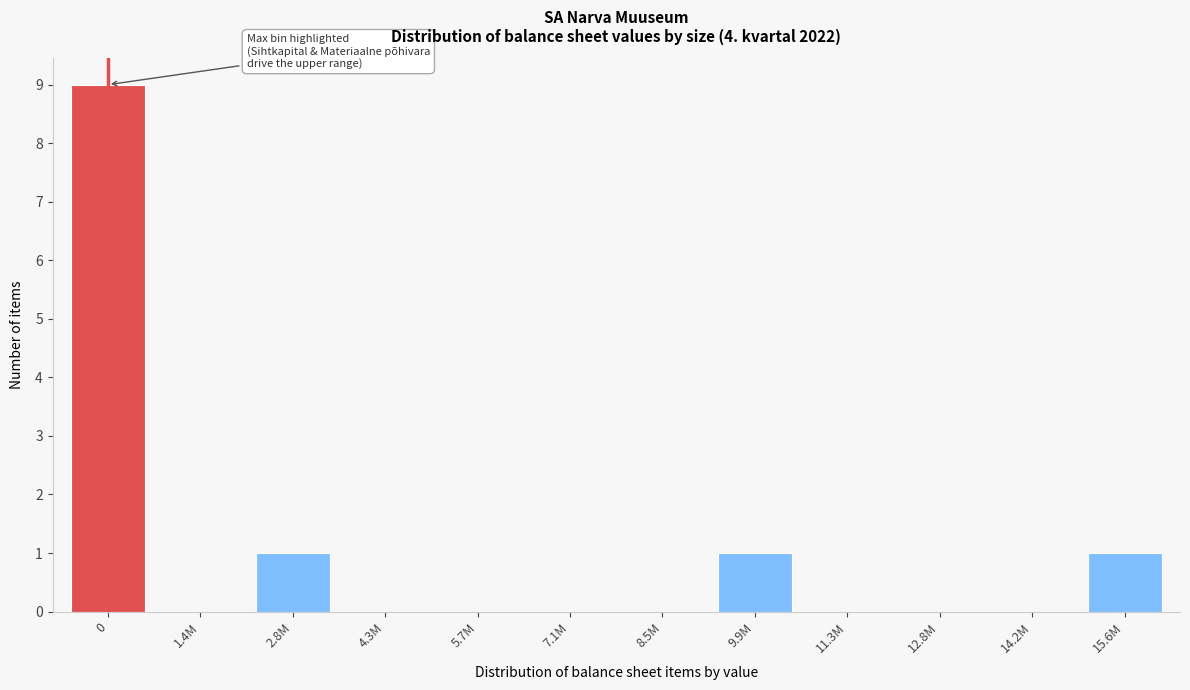

Between 1.4M and 15.6M, which is larger?

15.6M